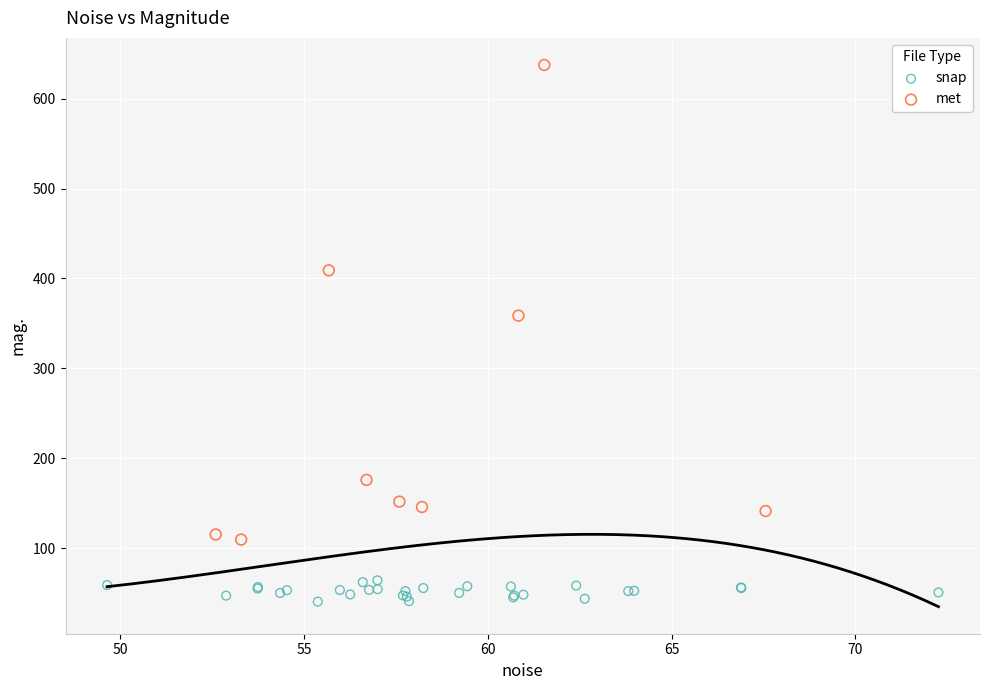

What are all the series names shown in the legend?

snap, met